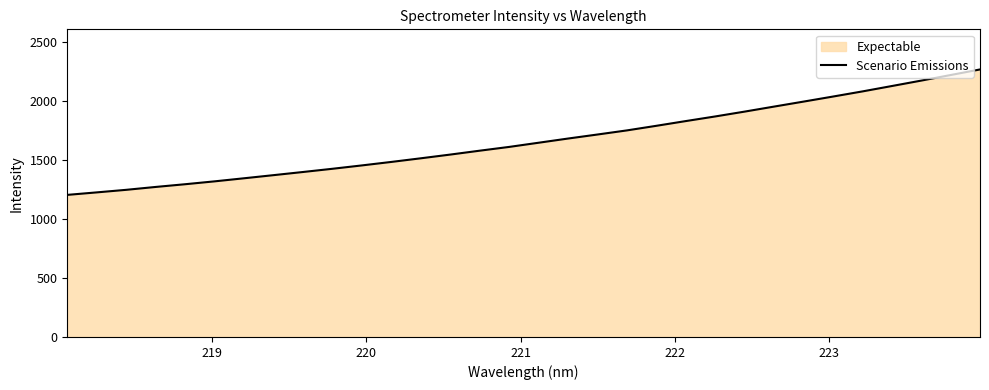

How many lines are shown in the chart?

1